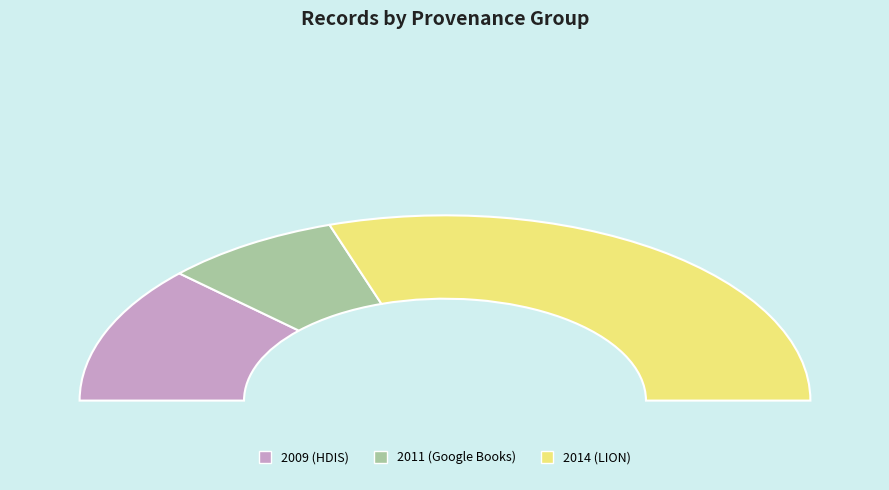

What is the largest slice in the pie chart?

2014 (LION)